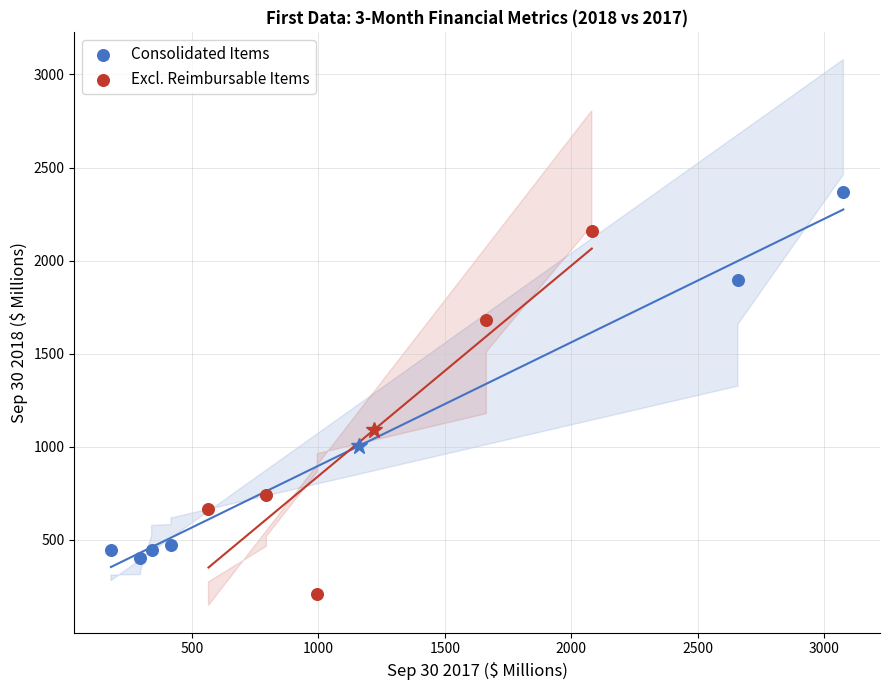

Which series reaches the maximum Y coordinate?

Consolidated Items